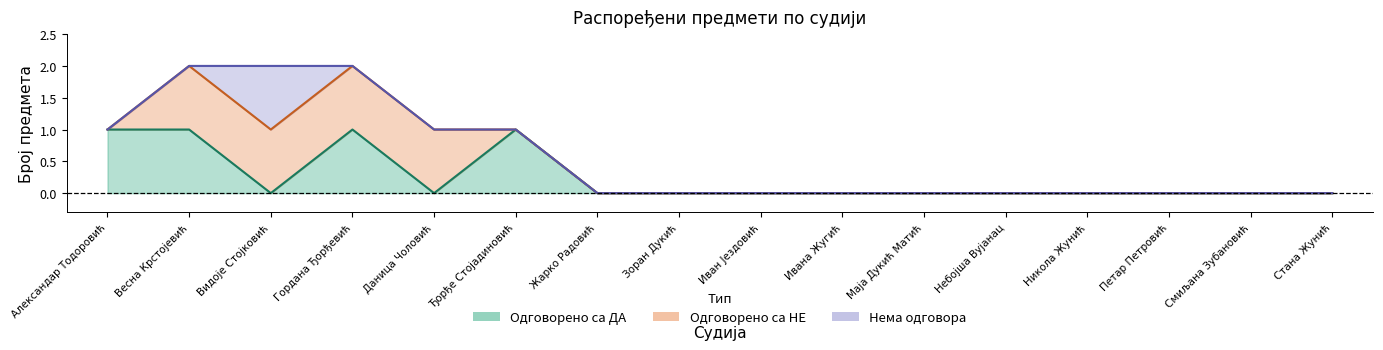

How many lines are shown in the chart?

3